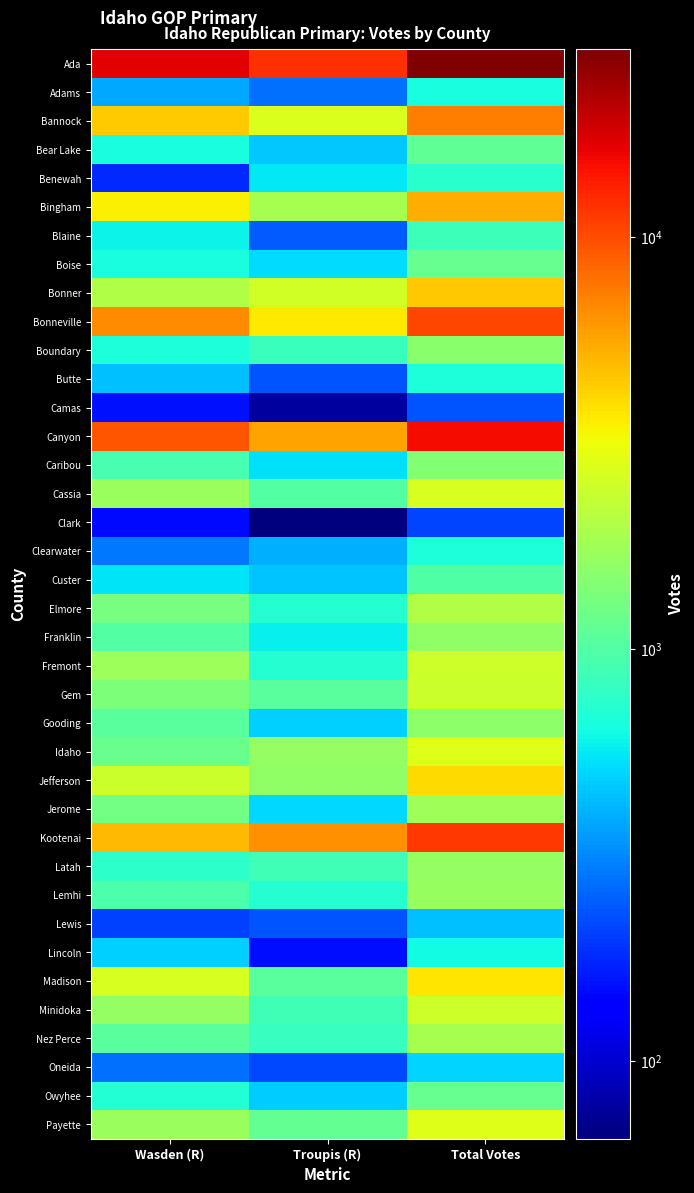

At Troupis (R), list the series in order from smallest to largest.

Clark, Camas, Lincoln, Oneida, Butte, Lewis, Blaine, Adams, Clearwater, Custer, Bear Lake, Owyhee, Gooding, Jerome, Boise, Caribou, Benewah, Franklin, Fremont, Lemhi, Elmore, Nez Perce, Boundary, Latah, Minidoka, Cassia, Madison, Gem, Payette, Jefferson, Idaho, Bingham, Bonner, Bannock, Bonneville, Canyon, Kootenai, Ada